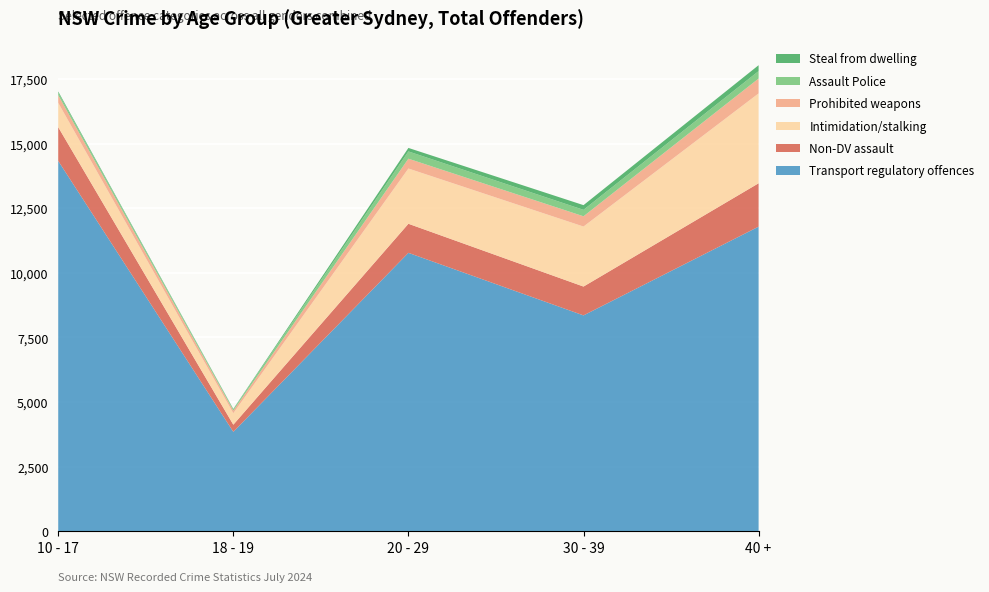

Reading left to right, transcribe all the data shown in this chart.

Transport regulatory offences: 14336	3844	10776	8353	11790
Non-DV assault: 1307	276	1126	1117	1680
Intimidation/stalking: 943	445	2139	2324	3480
Prohibited weapons: 298	101	381	398	576
Assault Police: 94	50	281	249	288
Steal from dwelling: 47	17	136	182	229